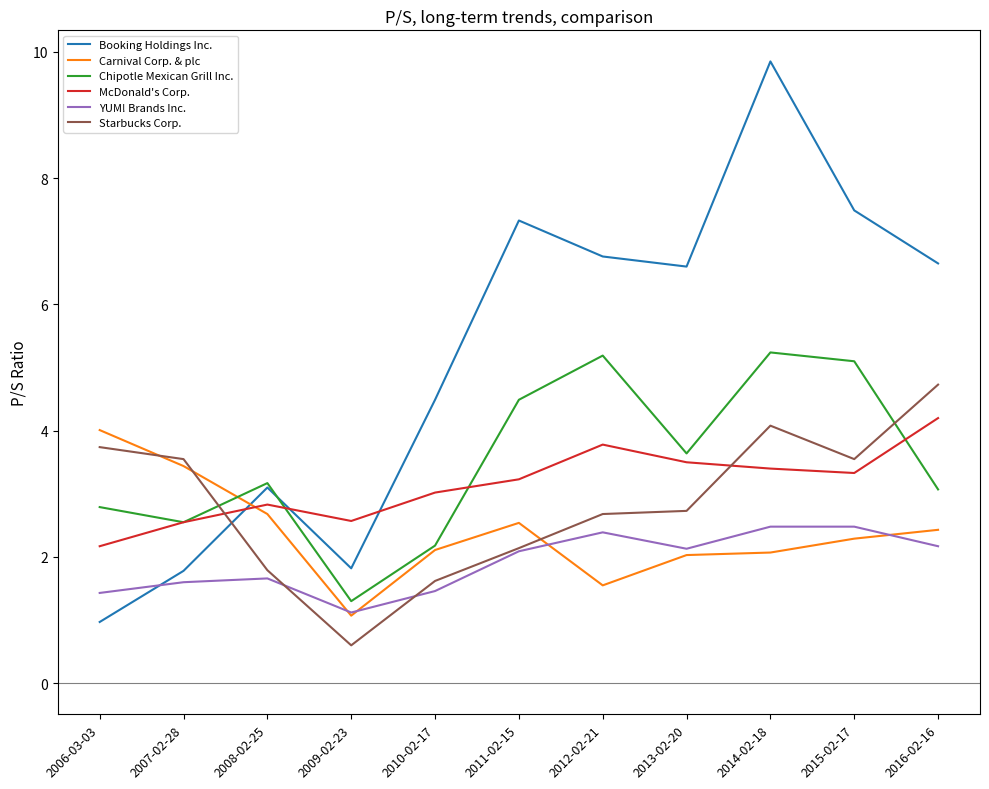

Which series has the largest range (max minus min)?

Booking Holdings Inc.